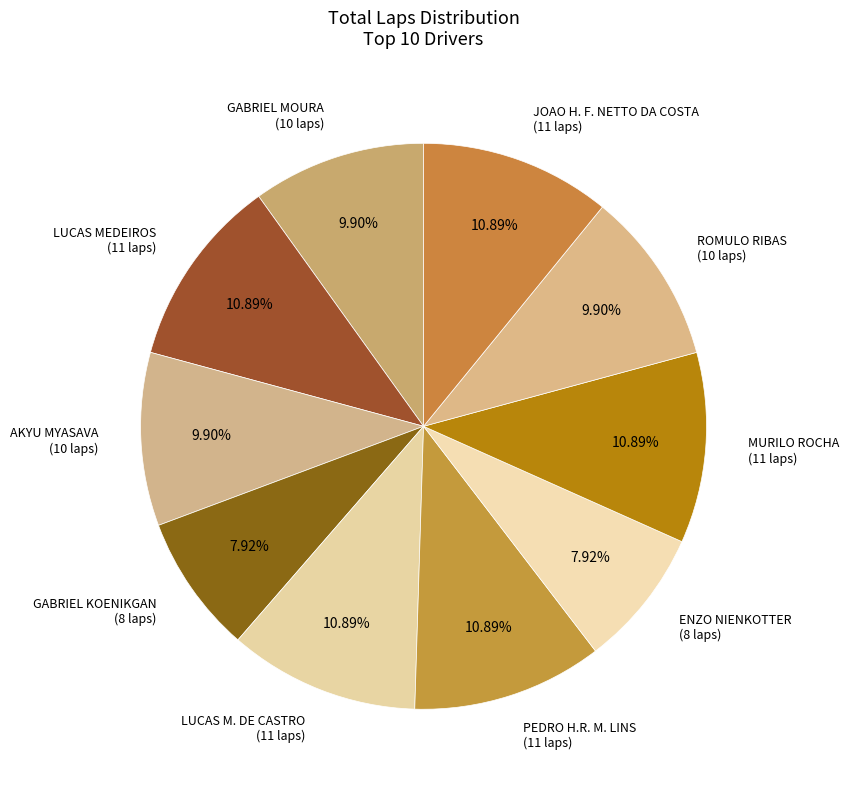

Between GABRIEL KOENIKGAN (8 laps) and AKYU MYASAVA (10 laps), which is larger?

AKYU MYASAVA (10 laps)